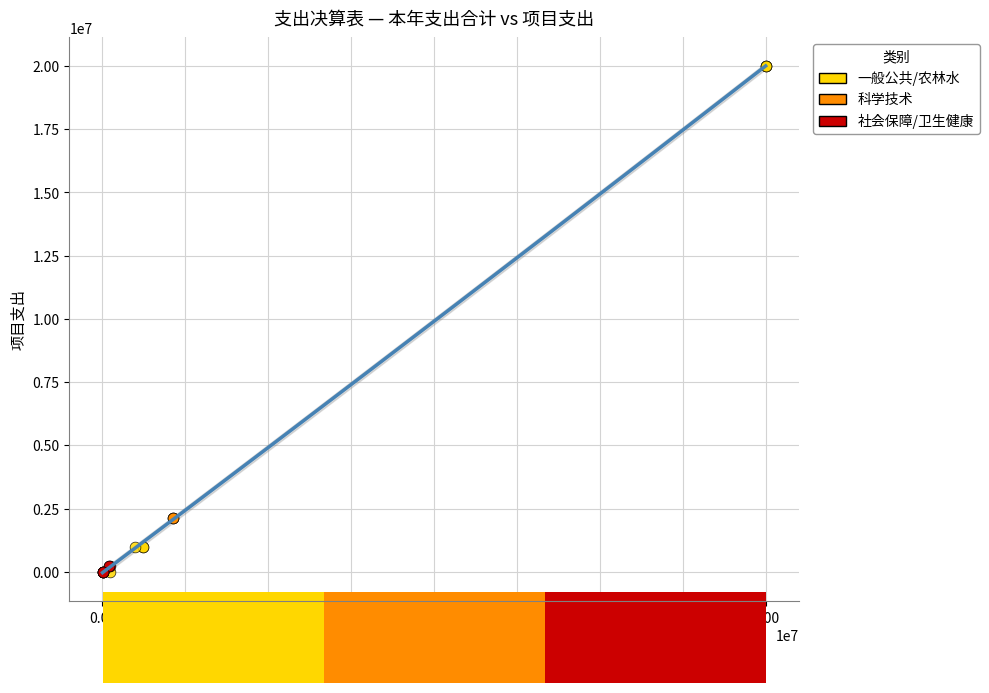

Which series reaches the maximum Y coordinate?

一般公共/农林水